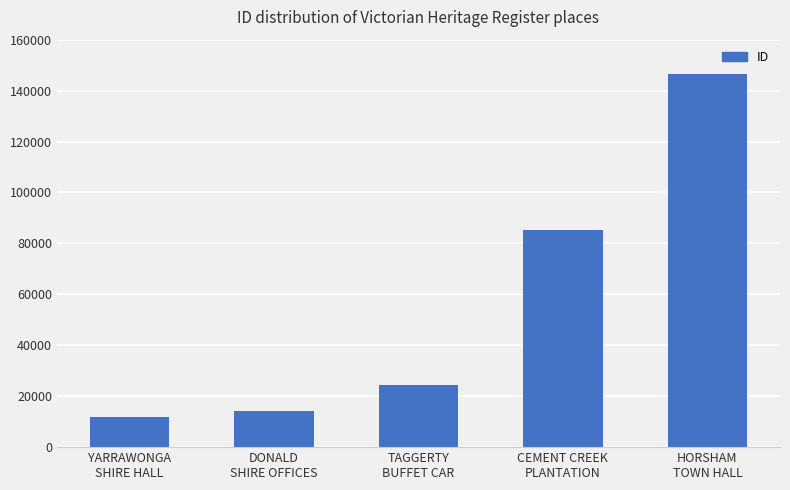

Between YARRAWONGA
SHIRE HALL and TAGGERTY
BUFFET CAR, which is larger?

TAGGERTY
BUFFET CAR